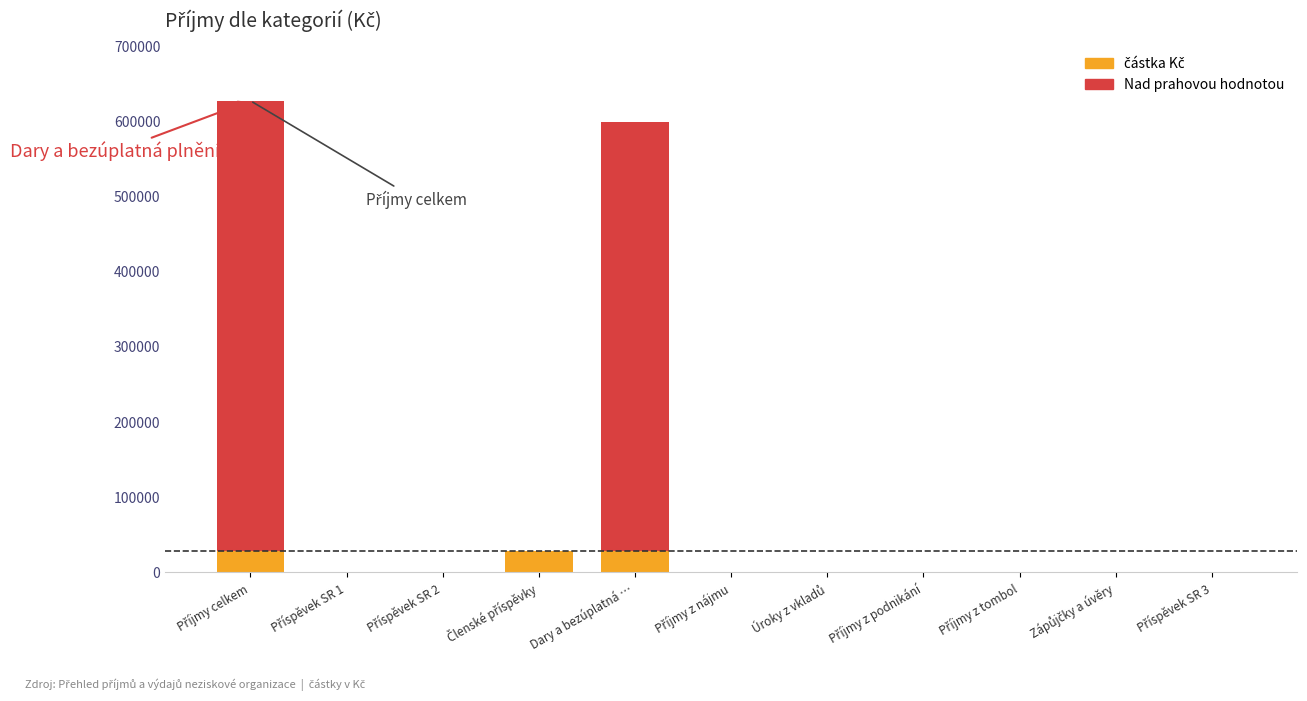

Reading left to right, extract all data points from this chart.

627542	0	0	28500	599042	0	0	0	0	0	0